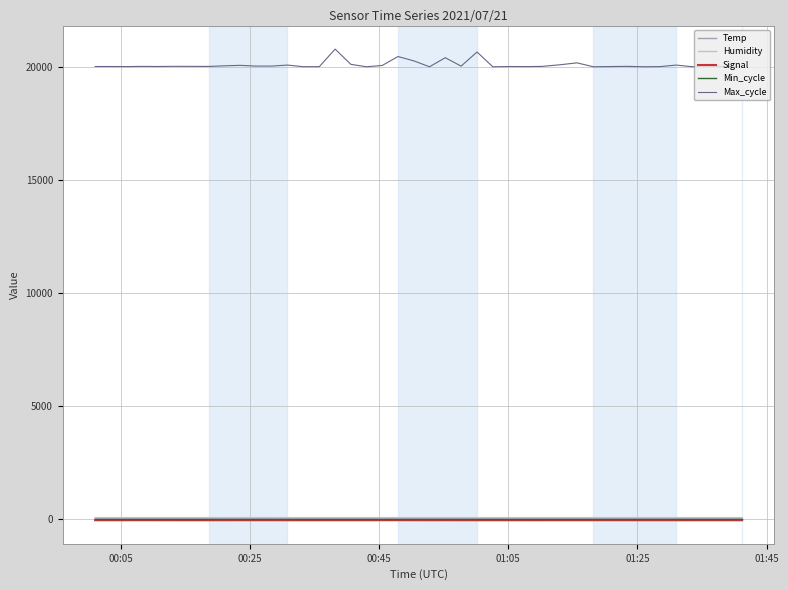

What is the lowest value of the Signal series?

-42.0